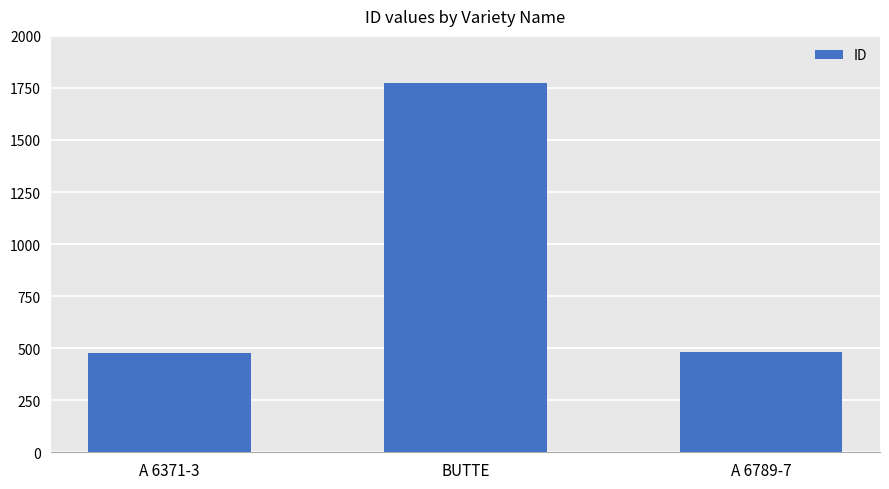

Approximately how many times larger is the value at A 6371-3 compared to BUTTE?

0.3